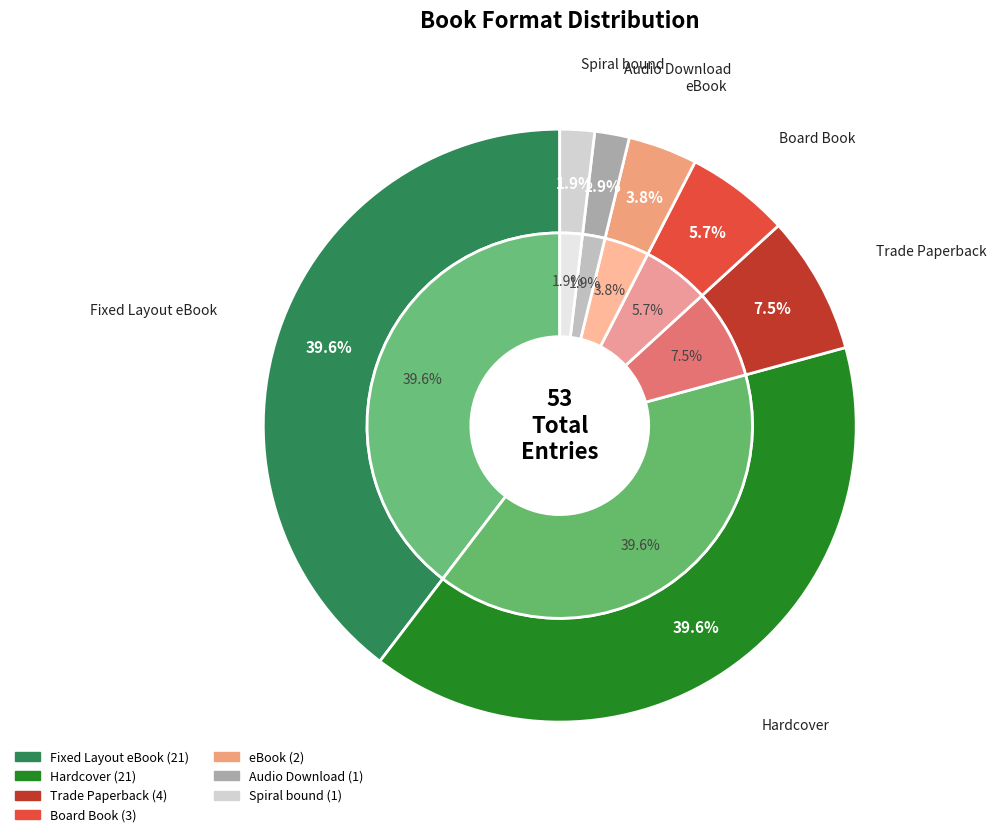

To the nearest percent, what percentage of the pie is Spiral bound?

2%